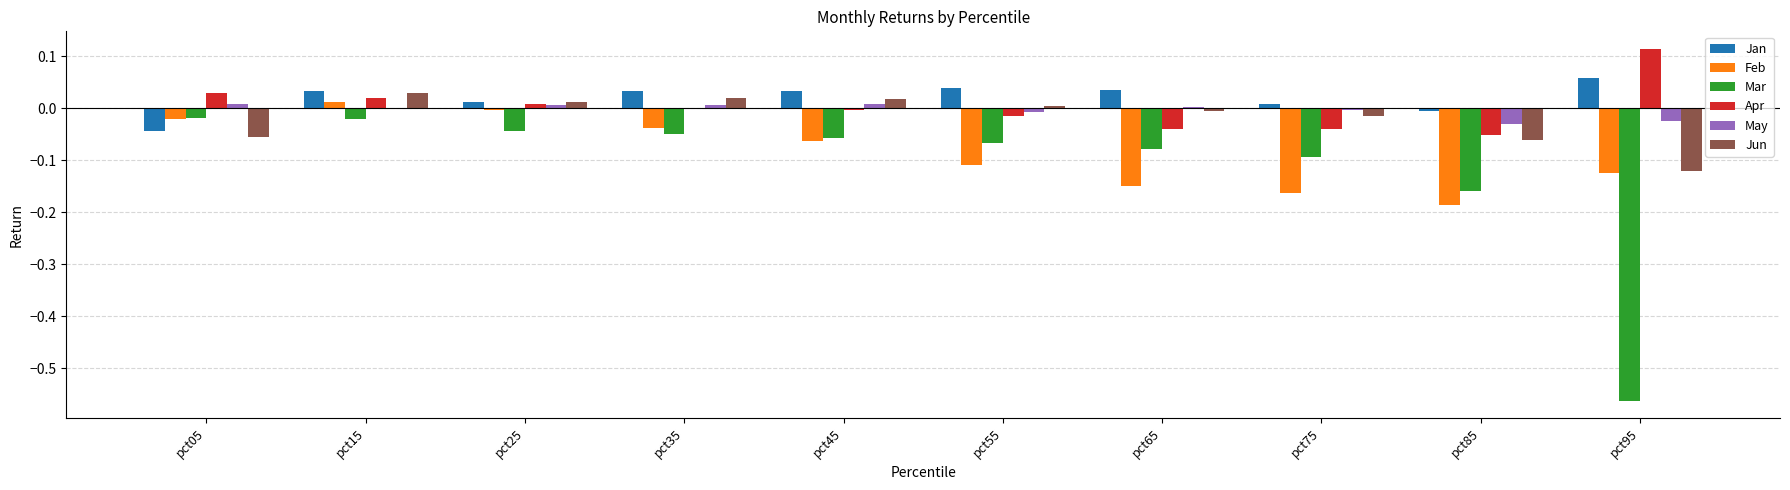

Is the value of Jan at pct45 greater than the value of Jun at pct45?

Yes